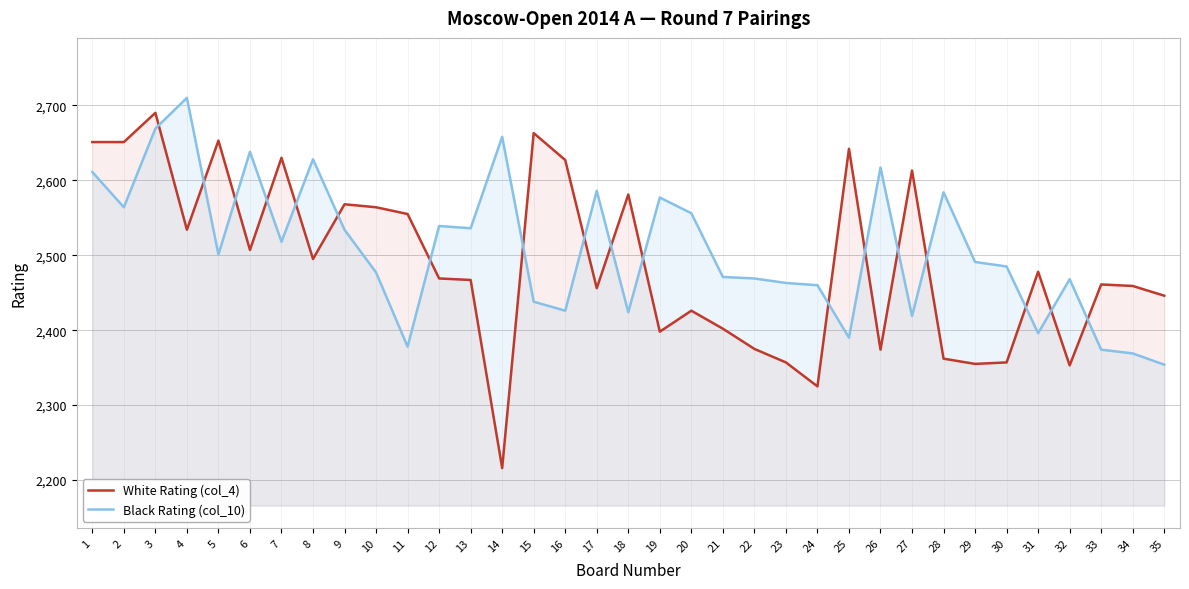

How many values in the White Rating (col_4) series are below 2469?

17